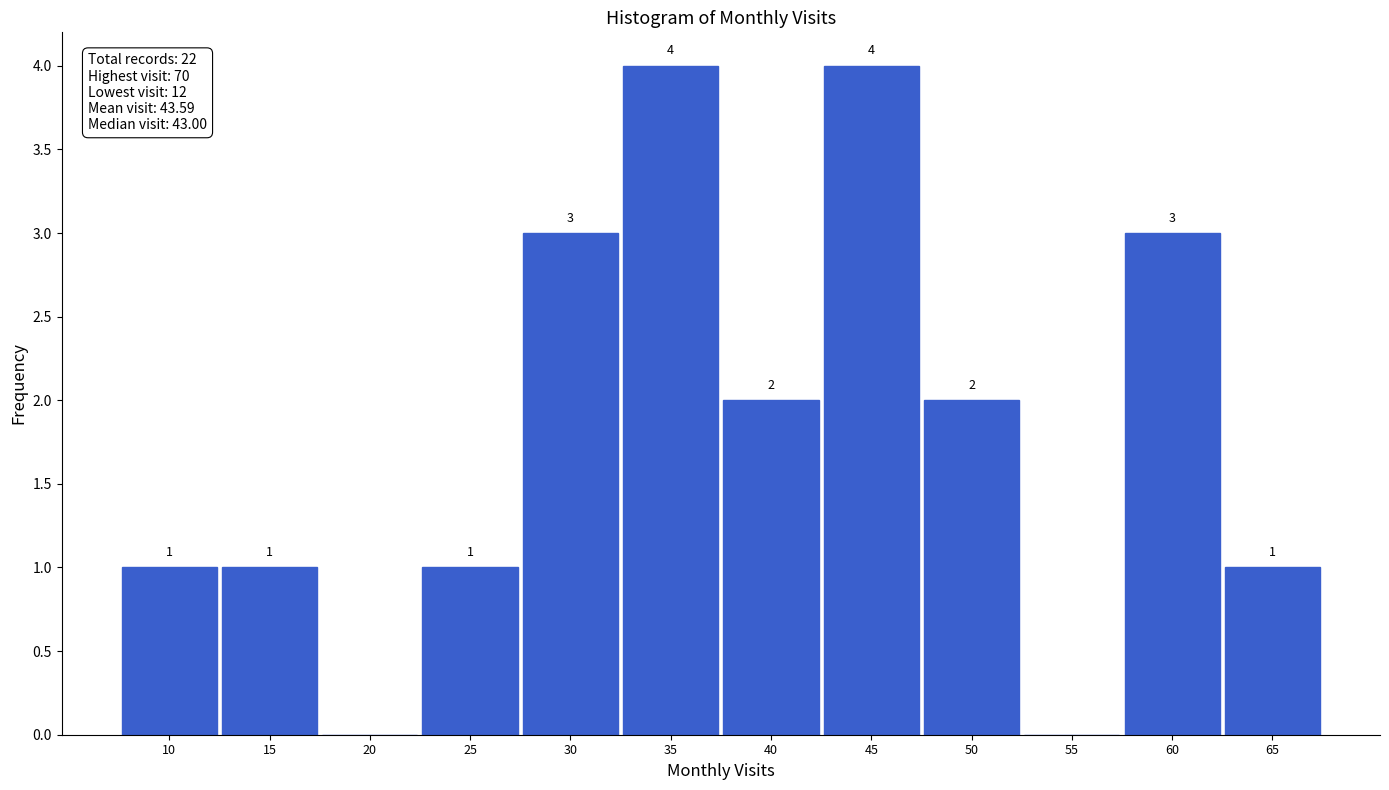

Reading right to left, transcribe all the data shown in this chart.

65=1	60=3	55=0	50=2	45=4	40=2	35=4	30=3	25=1	20=0	15=1	10=1